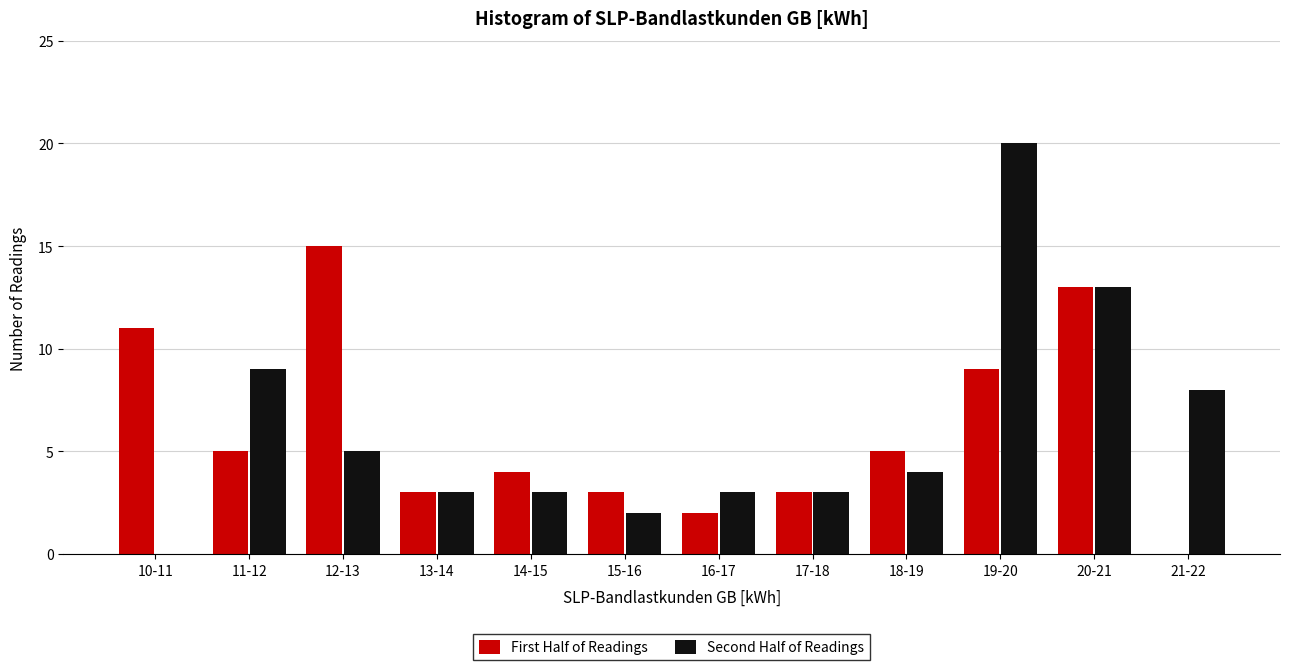

Reading left to right, transcribe all the data shown in this chart.

First Half of Readings: 10-11=11	11-12=5	12-13=15	13-14=3	14-15=4	15-16=3	16-17=2	17-18=3	18-19=5	19-20=9	20-21=13	21-22=0
Second Half of Readings: 10-11=0	11-12=9	12-13=5	13-14=3	14-15=3	15-16=2	16-17=3	17-18=3	18-19=4	19-20=20	20-21=13	21-22=8